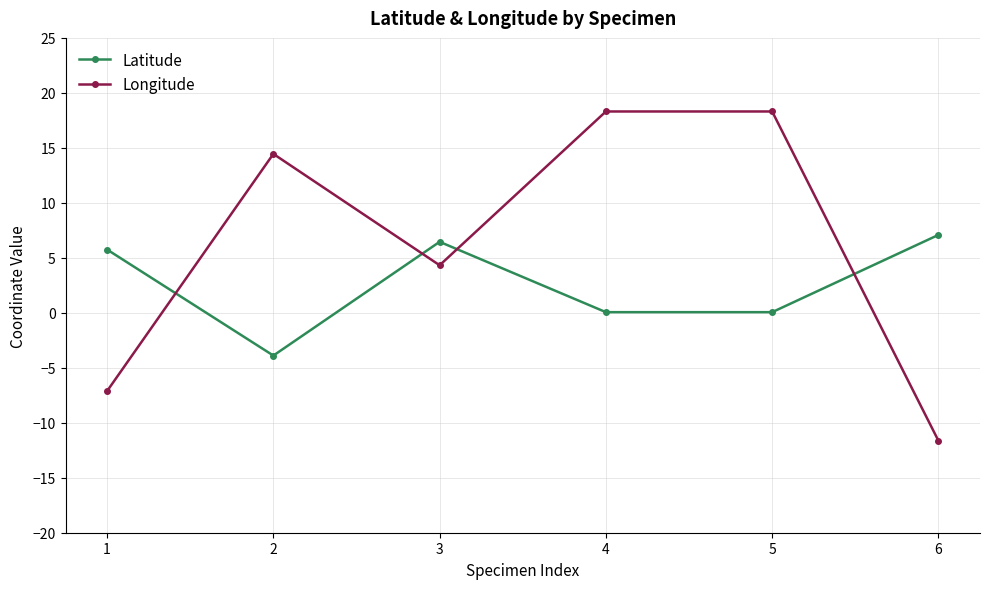

What is the sum of the Longitude values at 4 and 6?

6.7